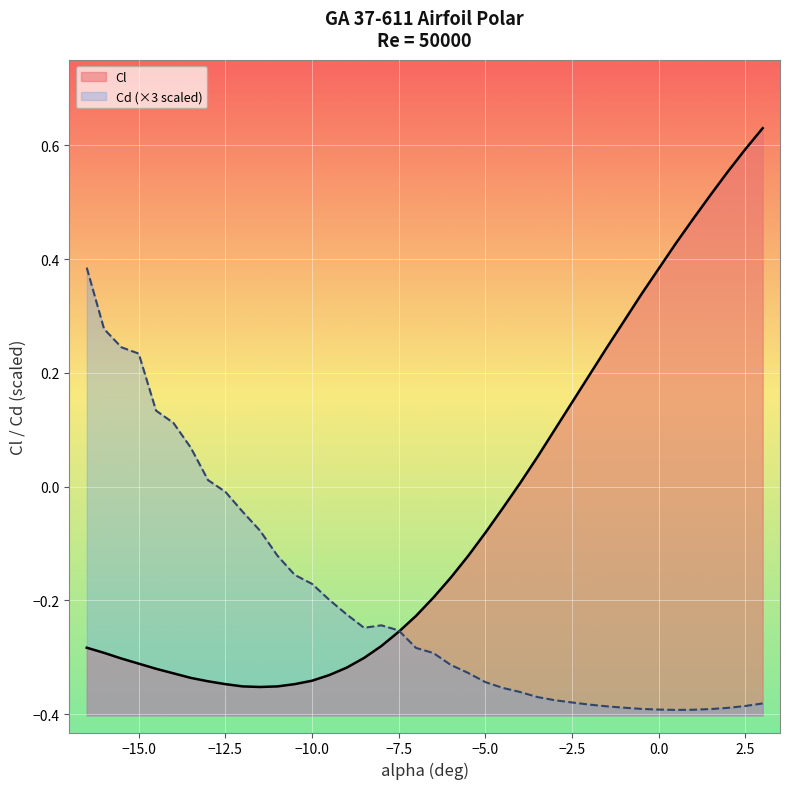

Reading left to right, transcribe all the data shown in this chart.

Cl: -0.3	-0.3	-0.3	-0.3	-0.3	-0.3	-0.3	-0.3	-0.3	-0.4	-0.4	-0.4	-0.3	-0.3	-0.3	-0.3	-0.3	-0.3	-0.3	-0.2	-0.2	-0.2	-0.1	-0.1	-0.0	0.0	0.1	0.1	0.1	0.2	0.2	0.3	0.3	0.4	0.4	0.5	0.5	0.6	0.6	0.6
Cd: 0.4	0.3	0.2	0.2	0.1	0.1	0.1	0.0	-0.0	-0.0	-0.1	-0.1	-0.2	-0.2	-0.2	-0.2	-0.2	-0.2	-0.3	-0.3	-0.3	-0.3	-0.3	-0.3	-0.4	-0.4	-0.4	-0.4	-0.4	-0.4	-0.4	-0.4	-0.4	-0.4	-0.4	-0.4	-0.4	-0.4	-0.4	-0.4